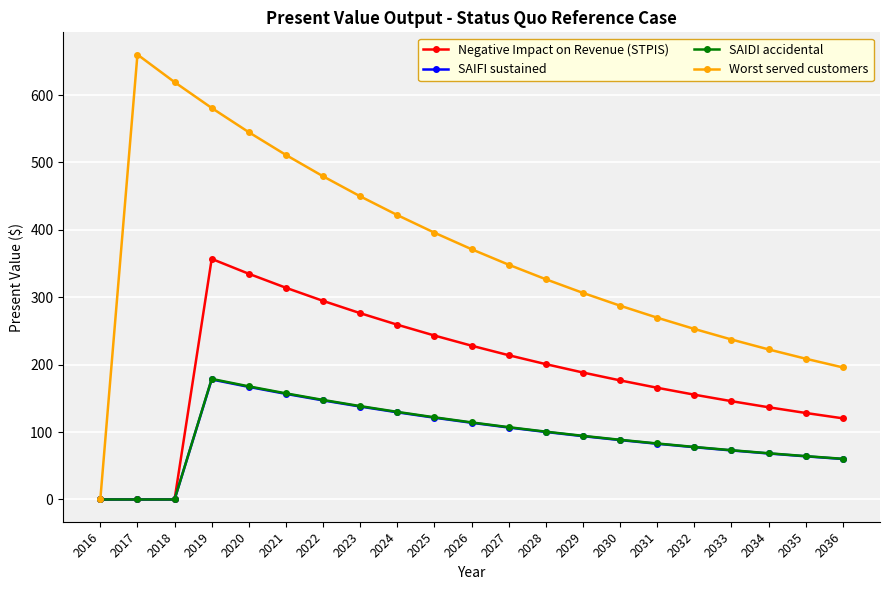

What is the value of the Worst served customers point at the 5th from the left?

544.8